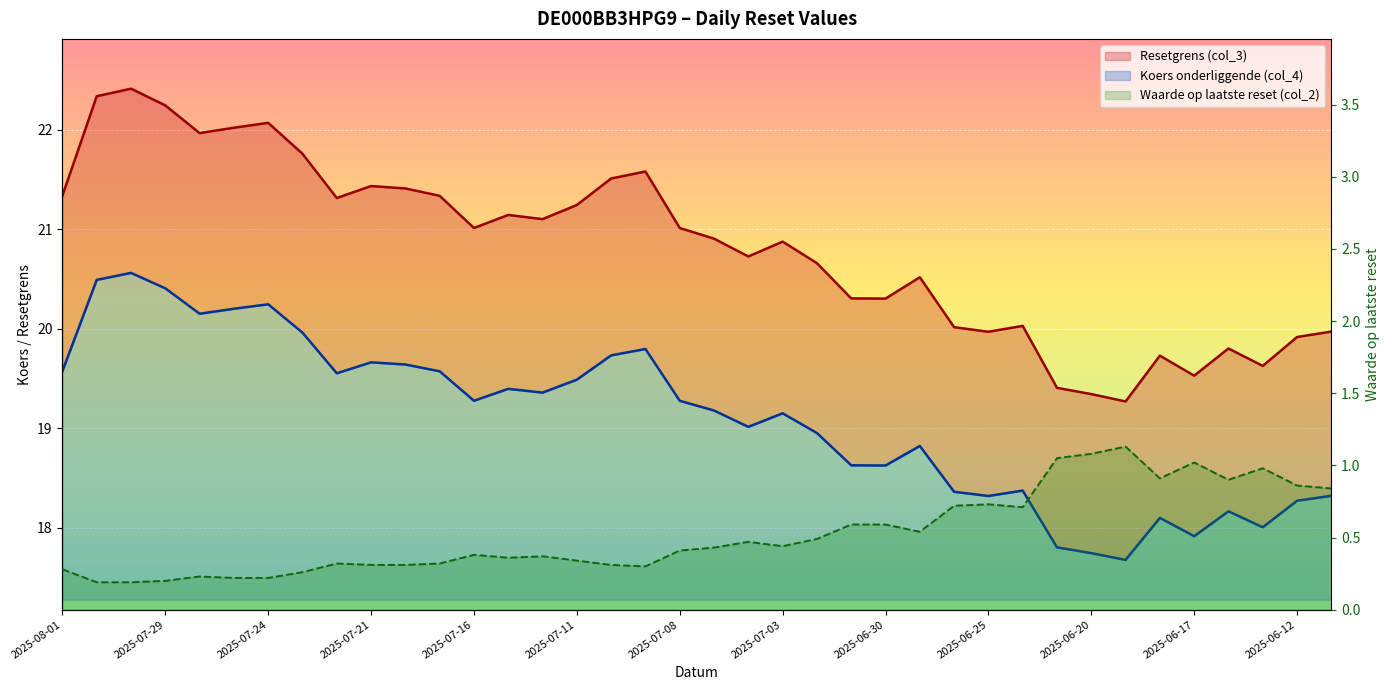

What is the minimum value for Koers onderliggende (col_4)?

17.7